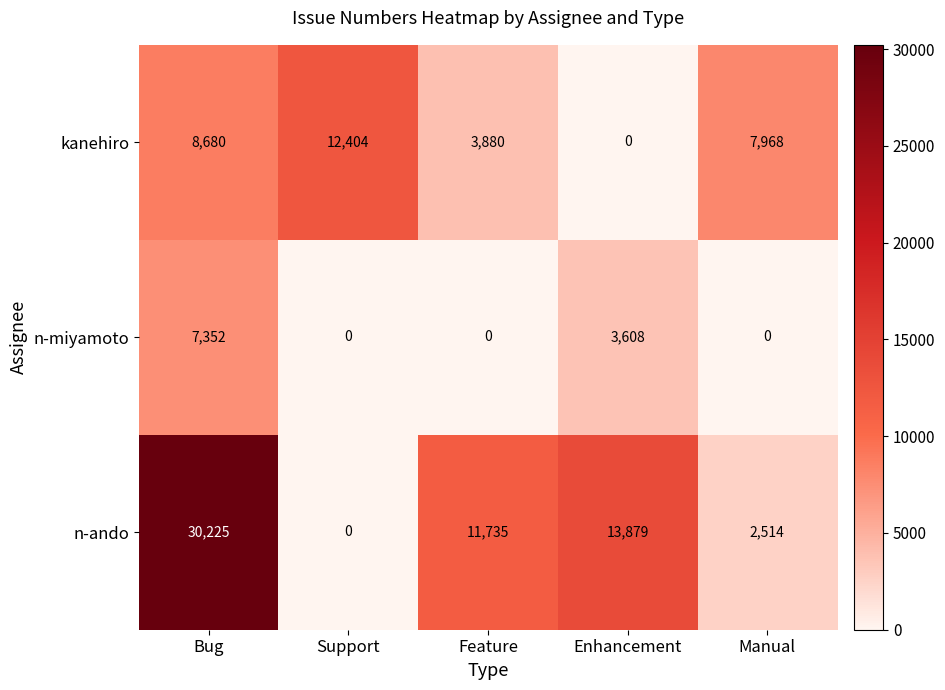

At how many categories does at least one series exceed 24089?

1